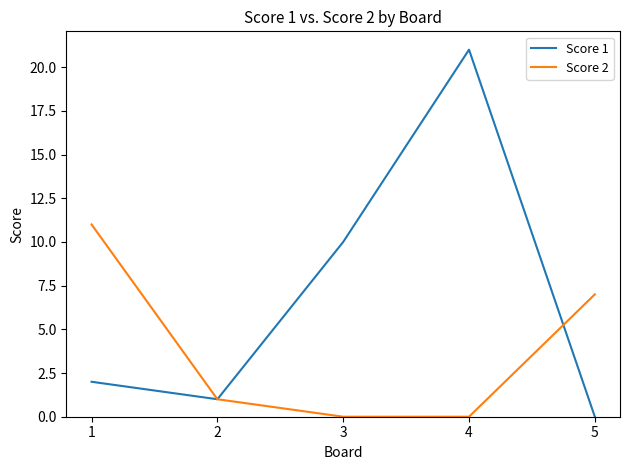

The Score 1 series shows 14 at 4. True or false?

False